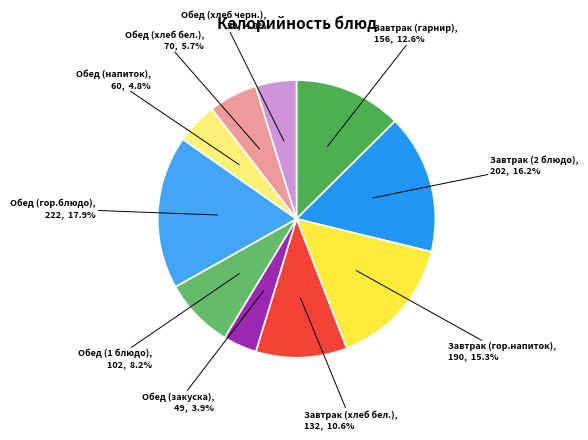

What is the largest slice in the pie chart?

Обед (гор.блюдо)